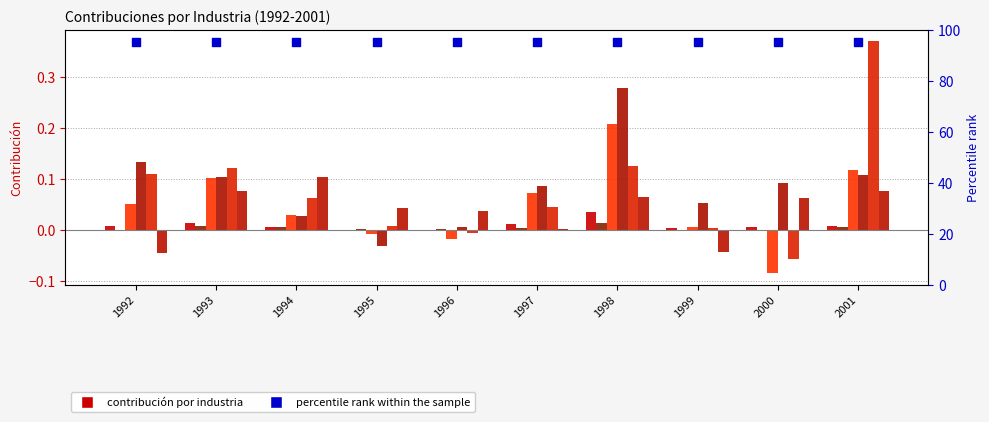

What is the total value across all series at 2001?

0.7